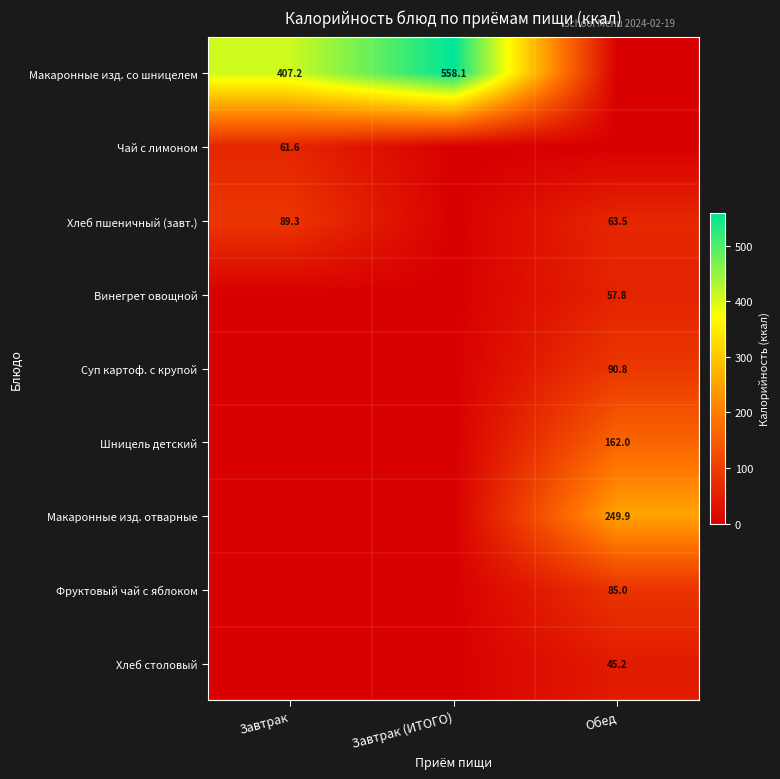

Between Завтрак and Завтрак (ИТОГО), which is larger?

Завтрак (ИТОГО)